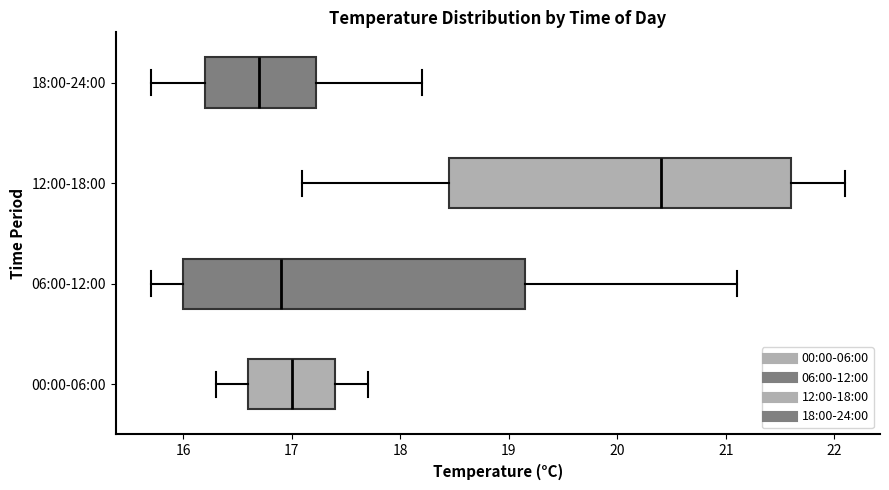

Which box has the furthest to the left median line?

18:00-24:00